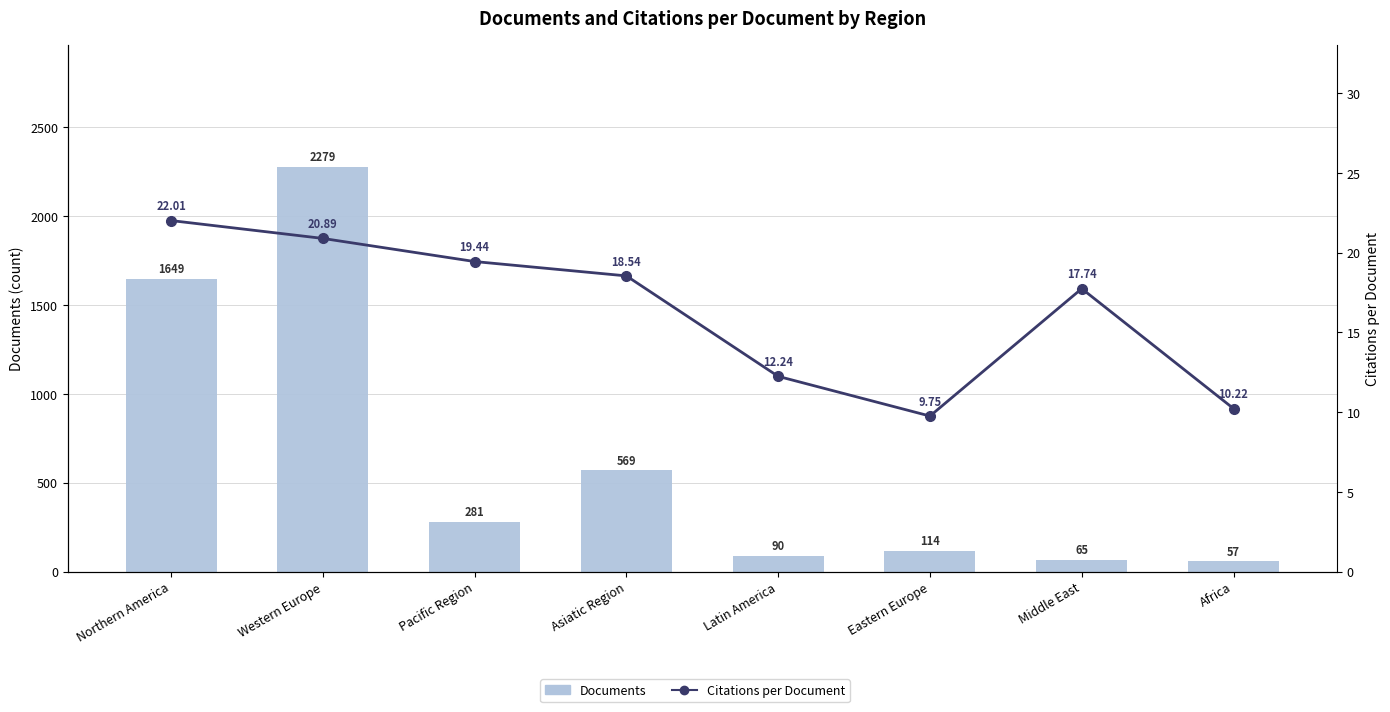

The value of Documents at Eastern Europe is 114.0. True or false?

True